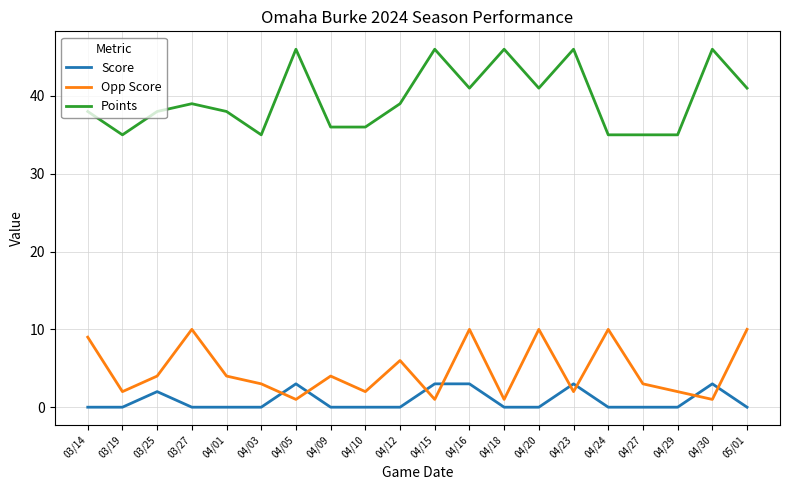

Reading left to right, transcribe all the data shown in this chart.

Score: 0	0	2	0	0	0	3	0	0	0	3	3	0	0	3	0	0	0	3	0
Opp Score: 9	2	4	10	4	3	1	4	2	6	1	10	1	10	2	10	3	2	1	10
Points: 38	35	38	39	38	35	46	36	36	39	46	41	46	41	46	35	35	35	46	41